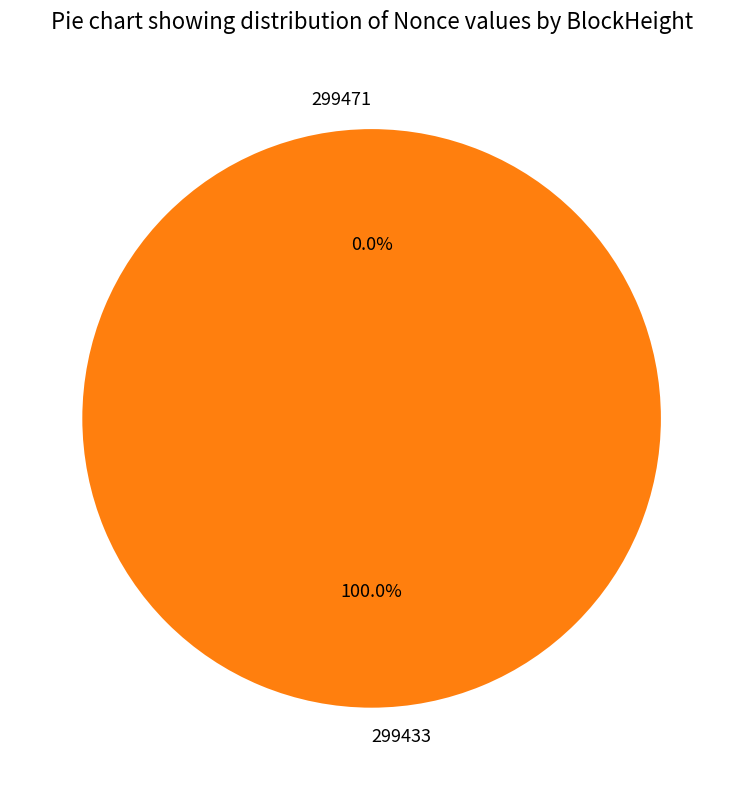

True or false: 299471 accounts for 8% of the total.

False